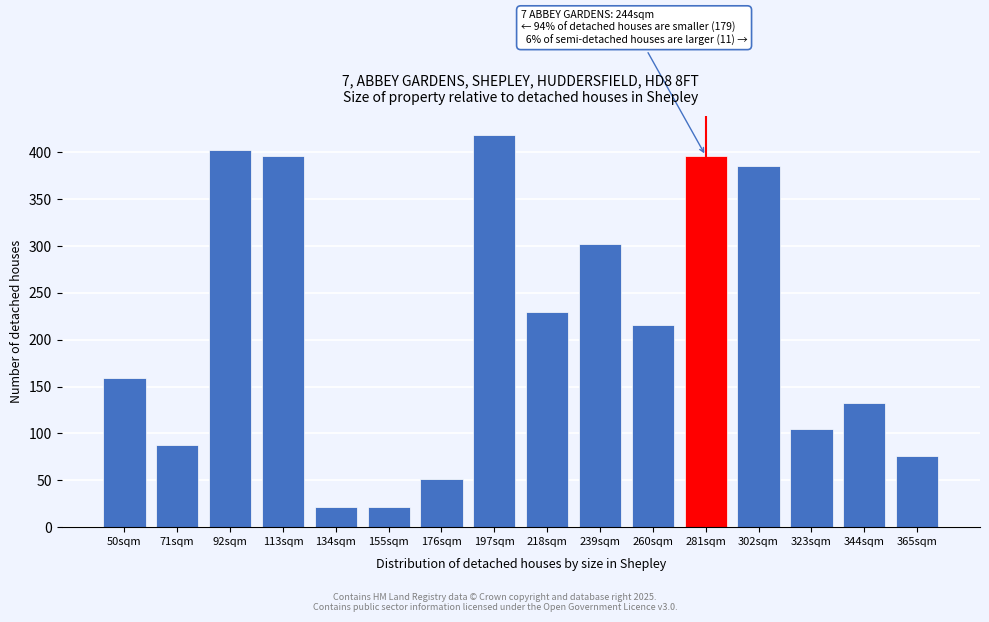

What is the ratio of the value at 365sqm to the value at 50sqm?

0.5